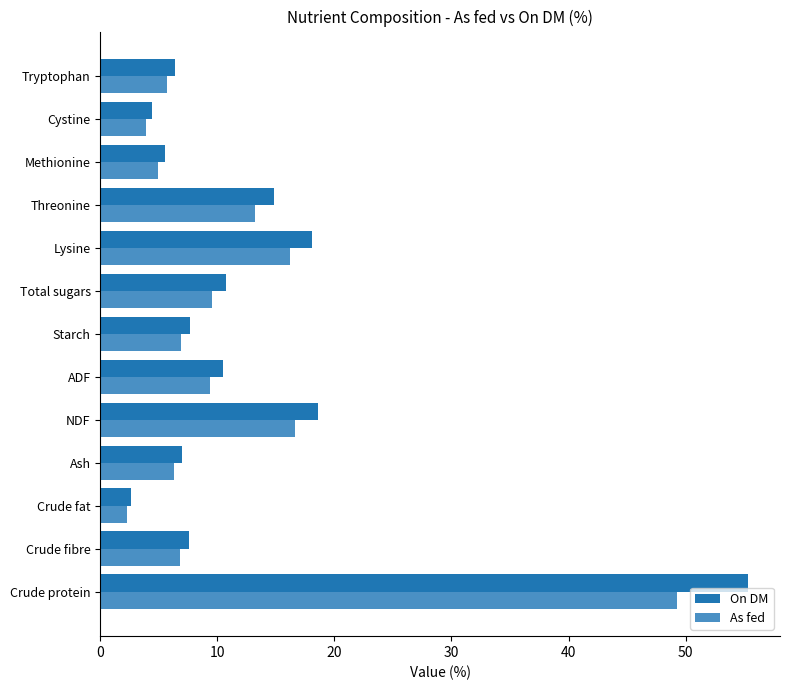

What is the smallest value displayed?

2.3